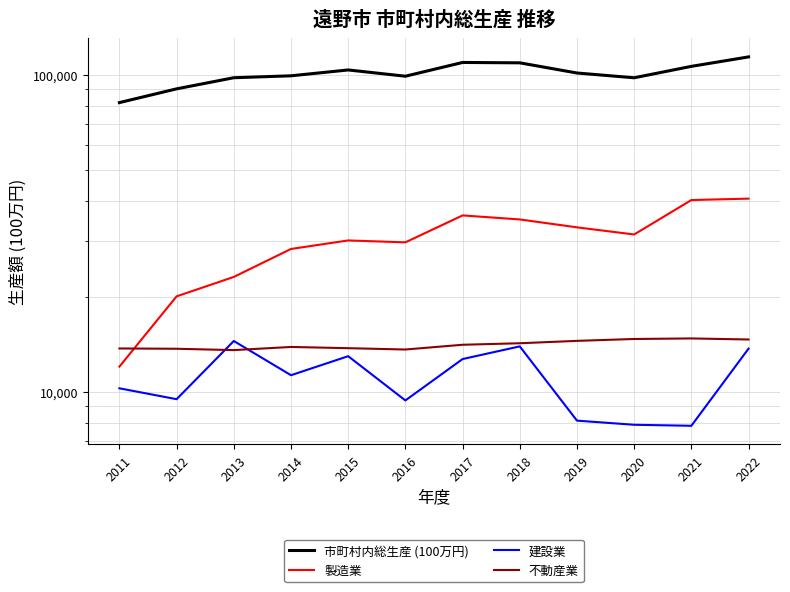

Is this an area chart (filled region under the line)?

No